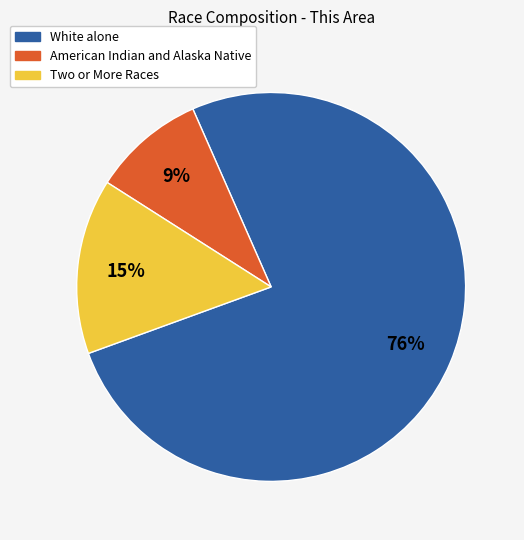

How many slices are in this pie chart?

3